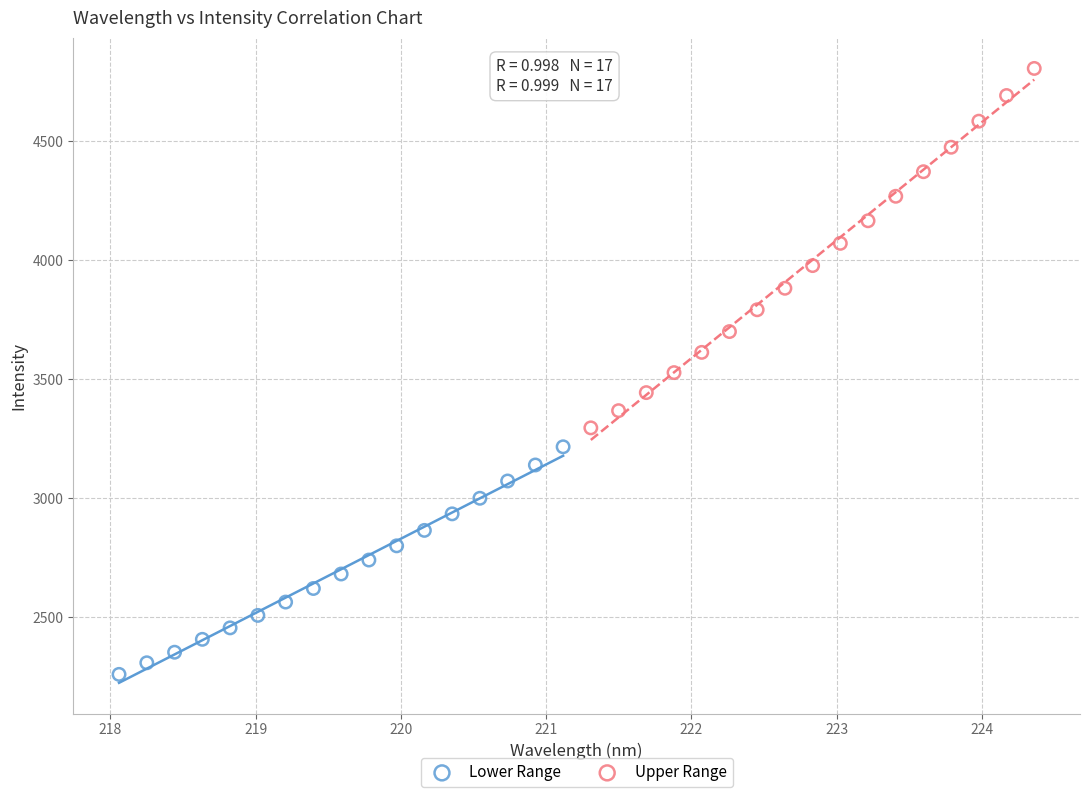

Which series has the largest Y range (max minus min)?

Upper Range